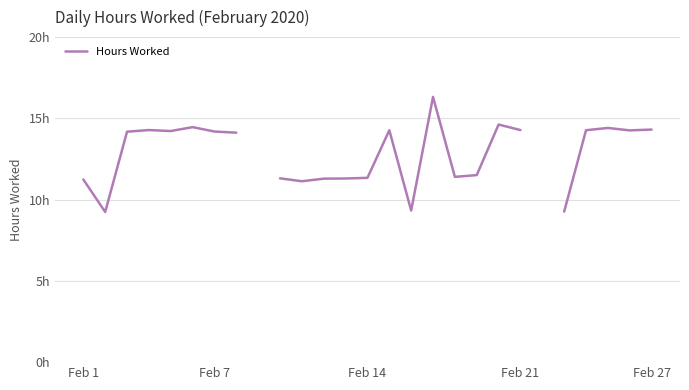

What is the difference between the values at 22 and 13?

2.1